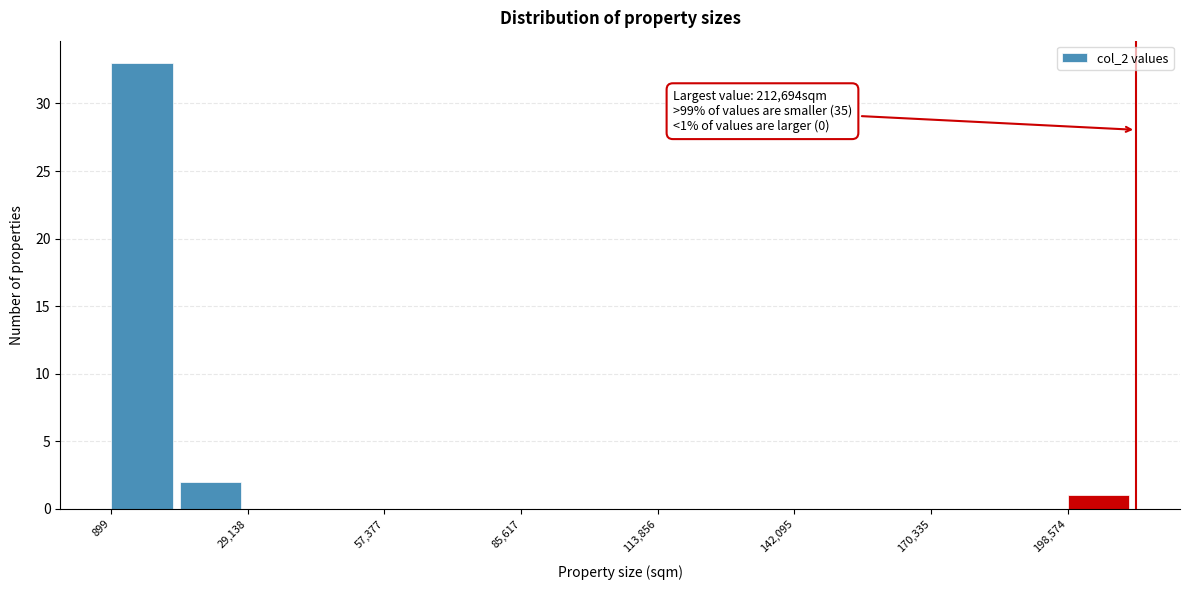

Read against the x-axis, roughly where is the centre of the tallest bar?

5000